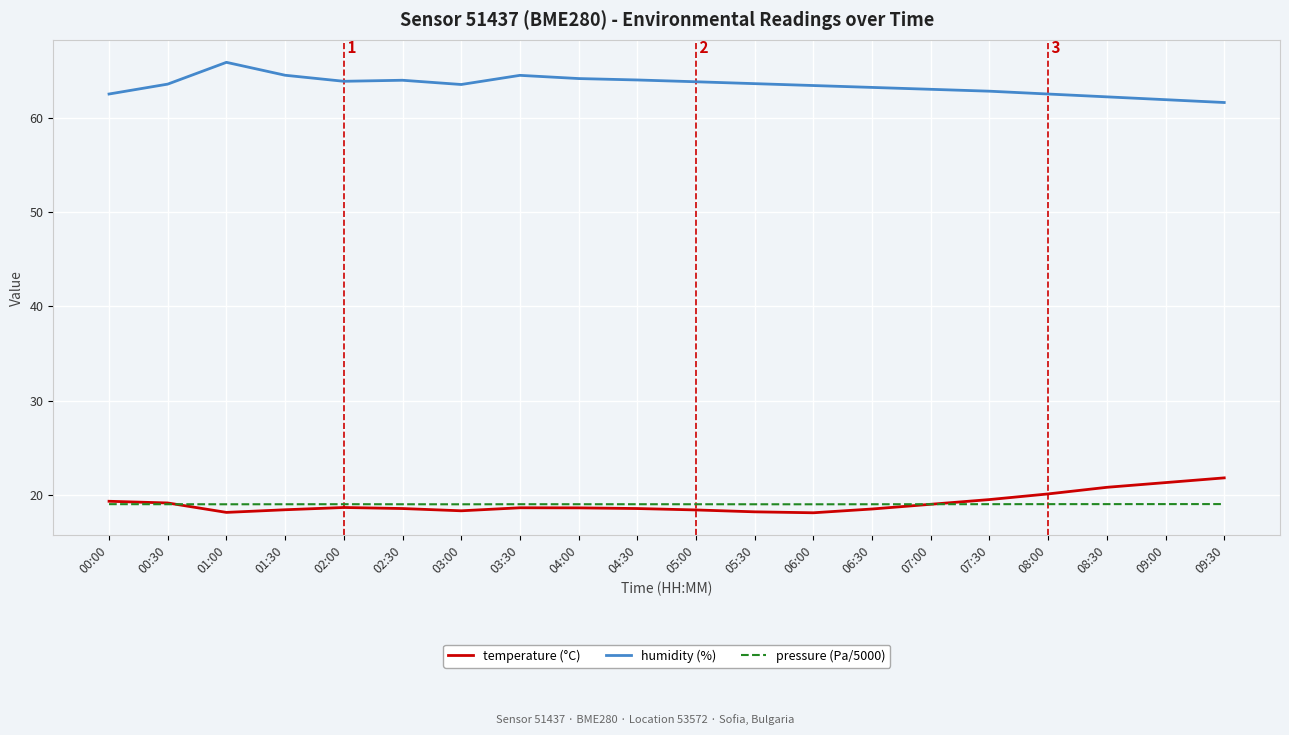

List the series in order of their peak value, highest first.

humidity (%), temperature (°C), pressure (Pa/5000)